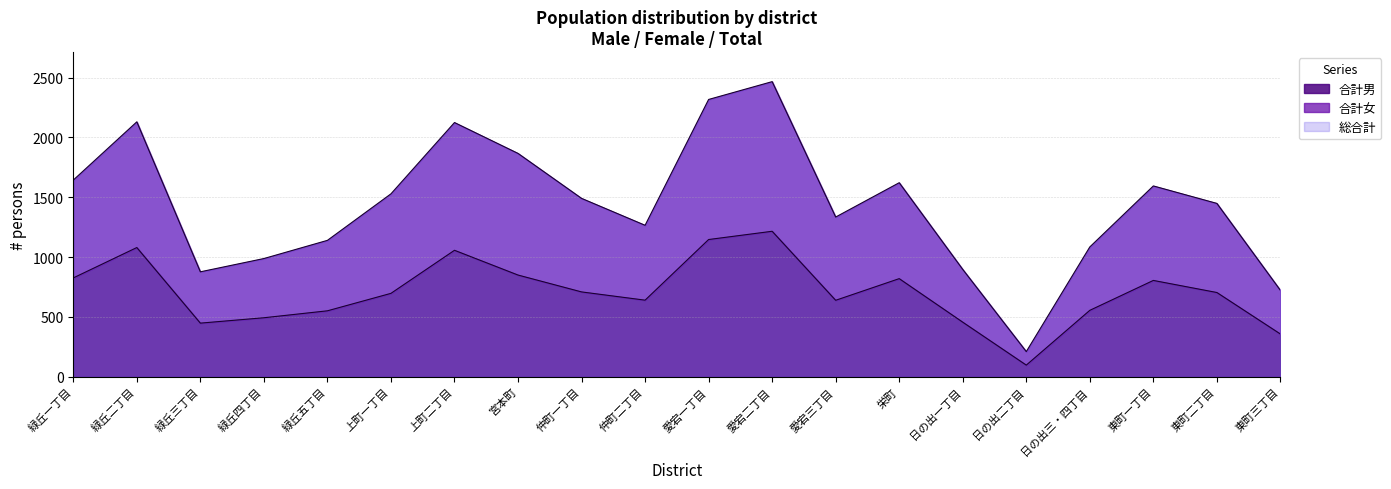

True or false: 合計女 and 合計男 cross at least once.

False